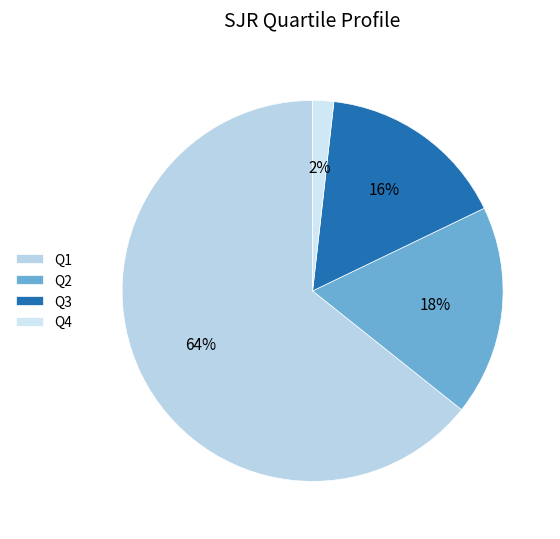

Is it true that Q3 is 7% of the pie?

False